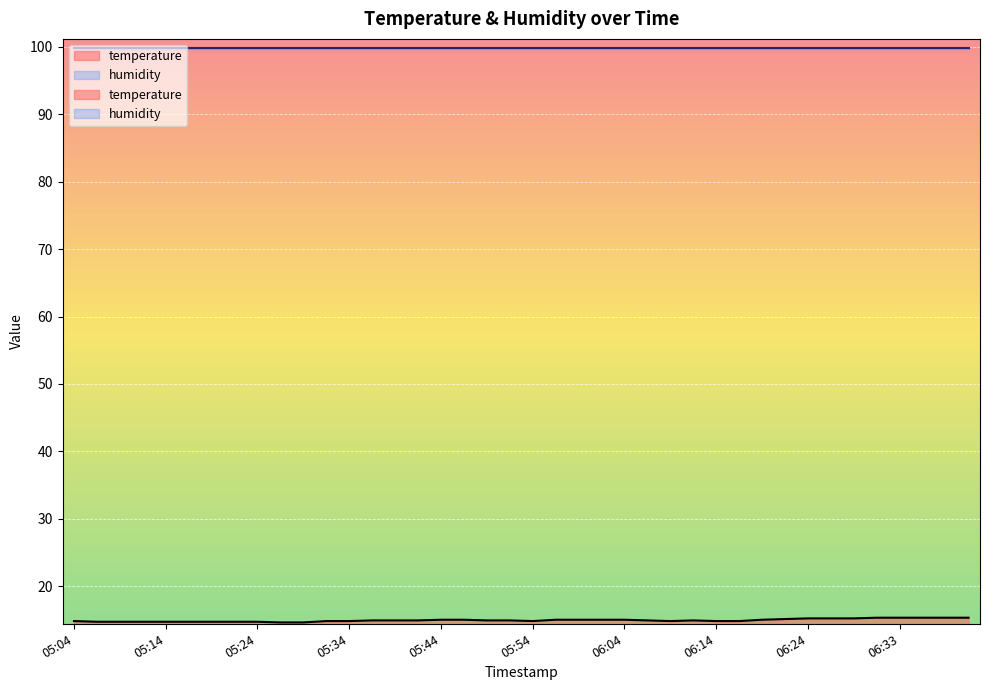

What is the difference between the maximum and second lowest values?

0.7